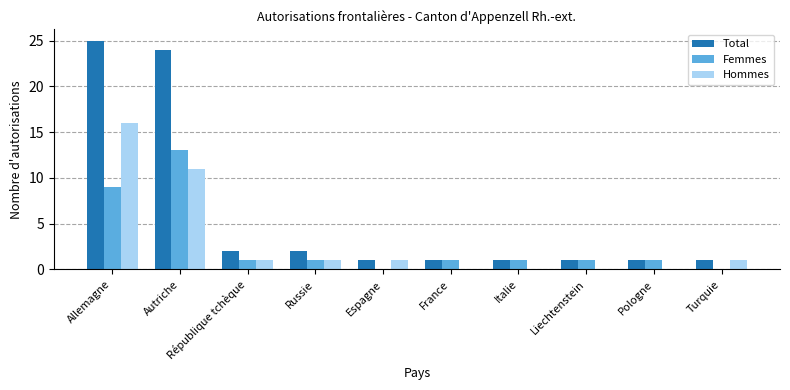

At which label does Hommes reach its peak?

Allemagne